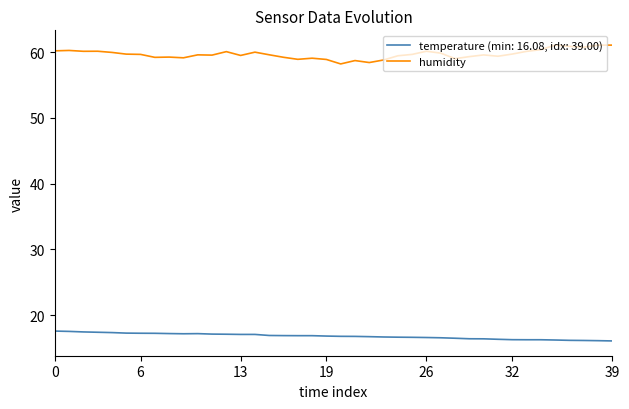

True or false: humidity and temperature (min: 16.08, idx: 39.00) cross at least once.

False